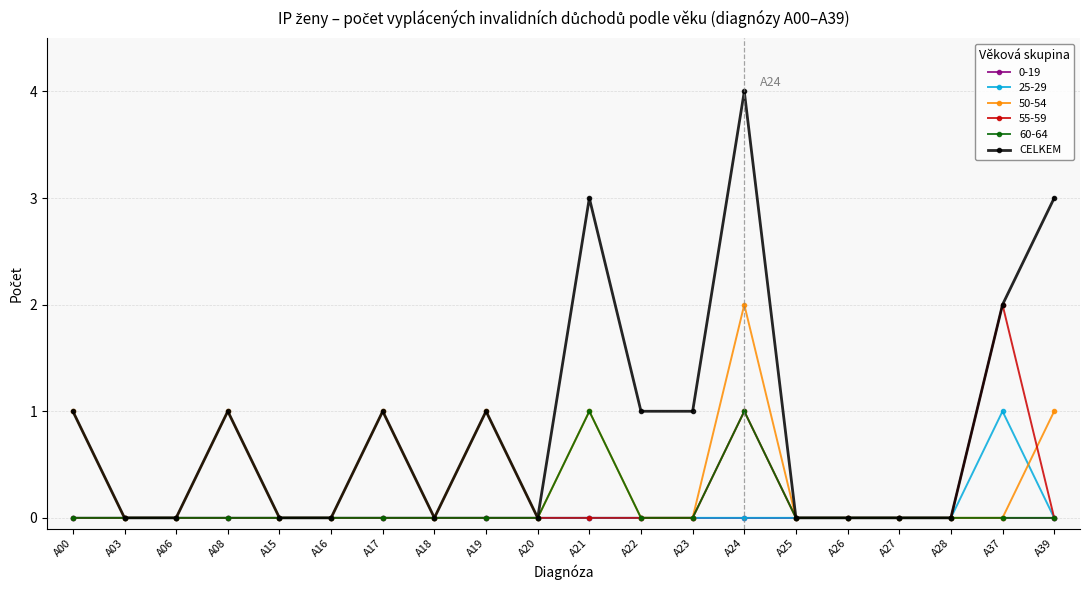

How many distinct data groups are displayed?

6